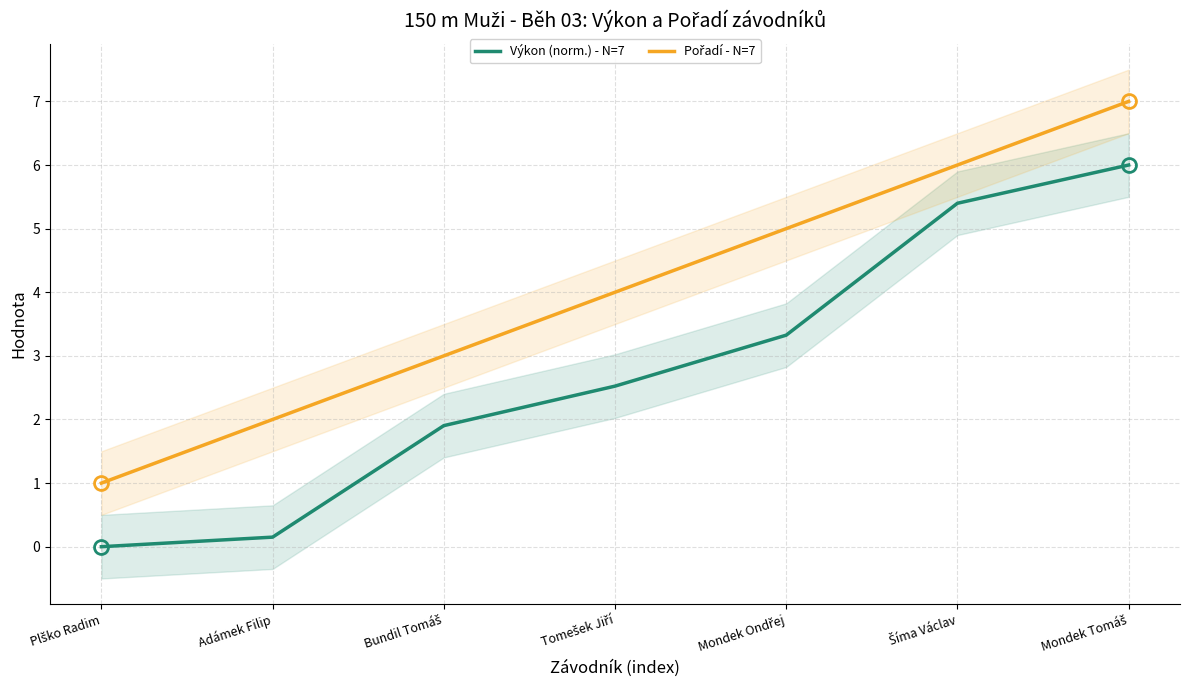

What is the sum of the Pořadí - N=7 values at Plško Radim and Mondek Ondřej?

6.0